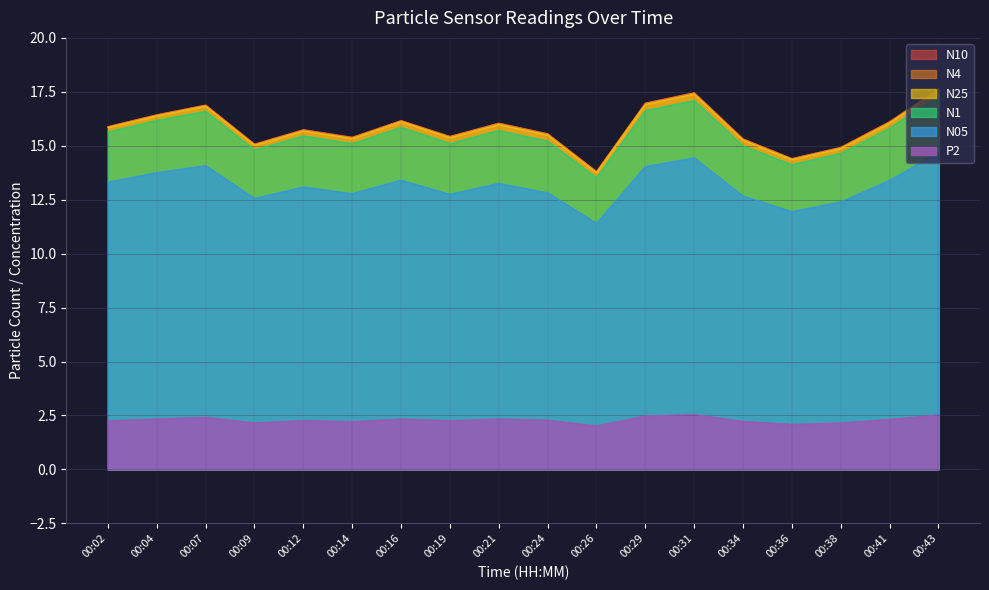

The N4 series shows 22.8 at 00:29. True or false?

False